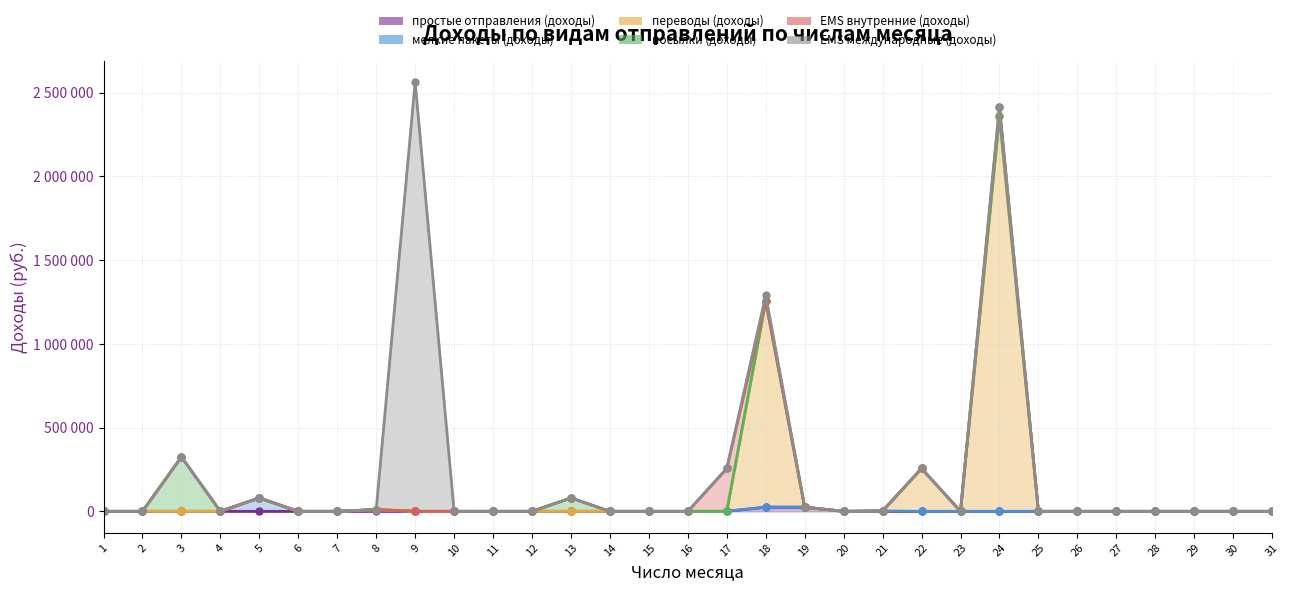

The посылки (доходы) series shows 932524 at 27. True or false?

False